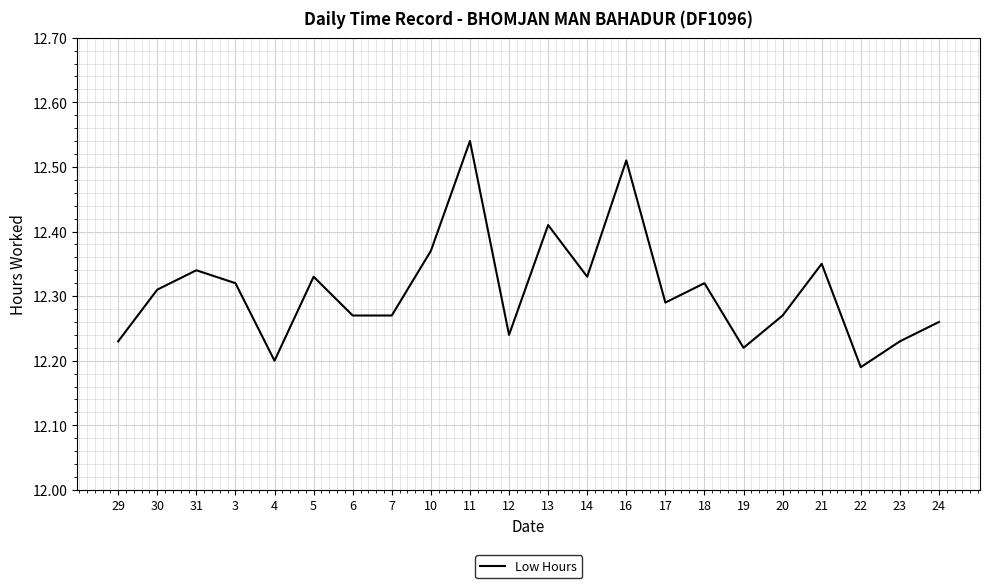

Approximately how many times larger is the value at 4 compared to 16?

1.0